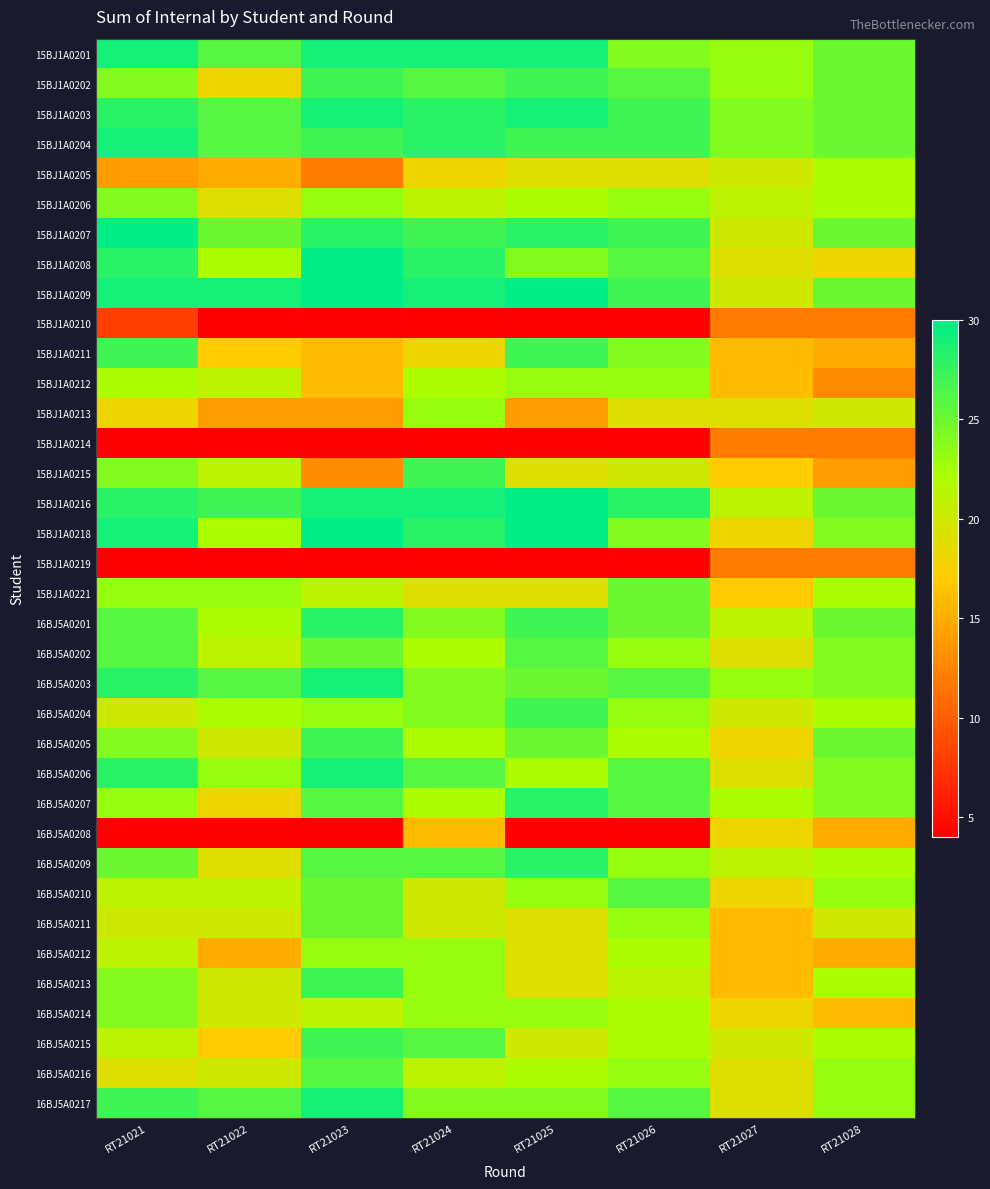

At which category is the sum across all series the highest?

RT21023